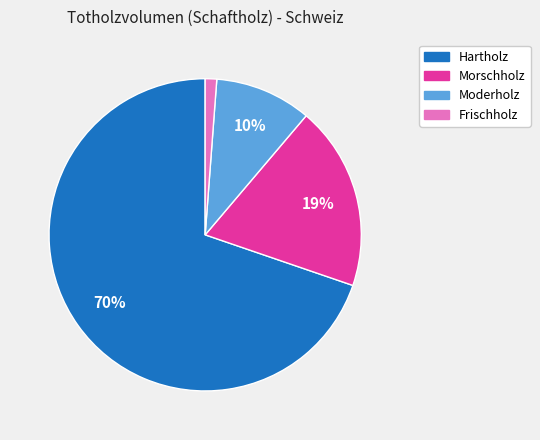

The Moderholz slice represents 16% of the pie. True or false?

False